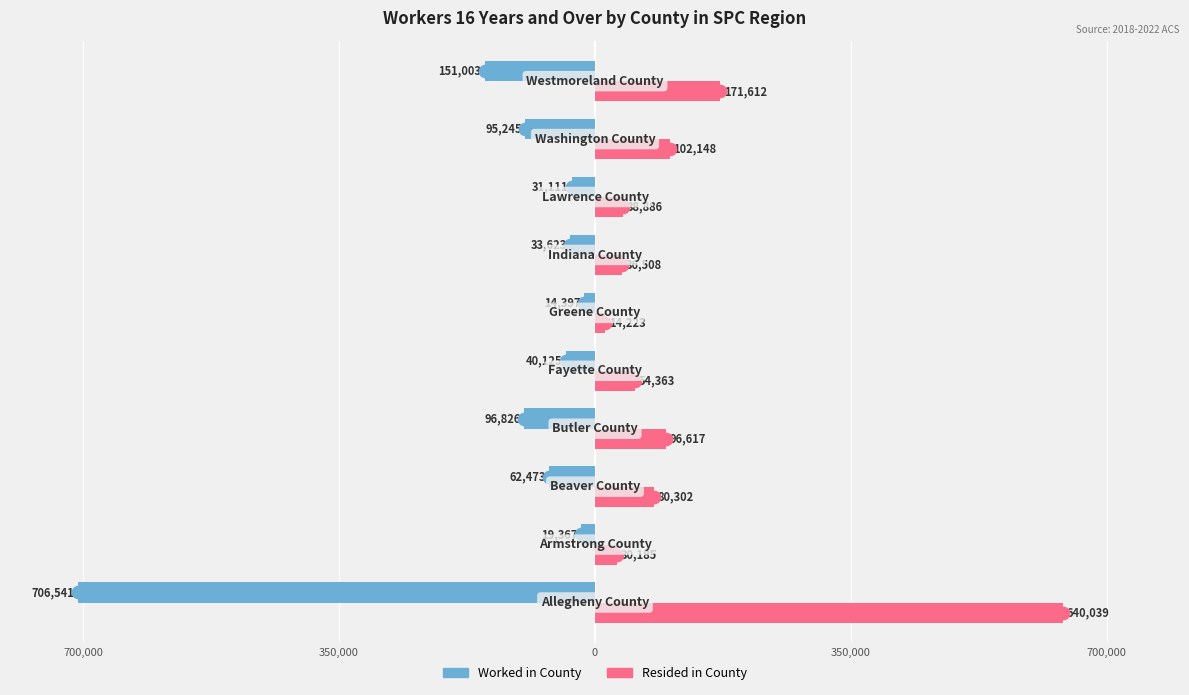

What are all the series names shown in the legend?

Worked in County, Resided in County